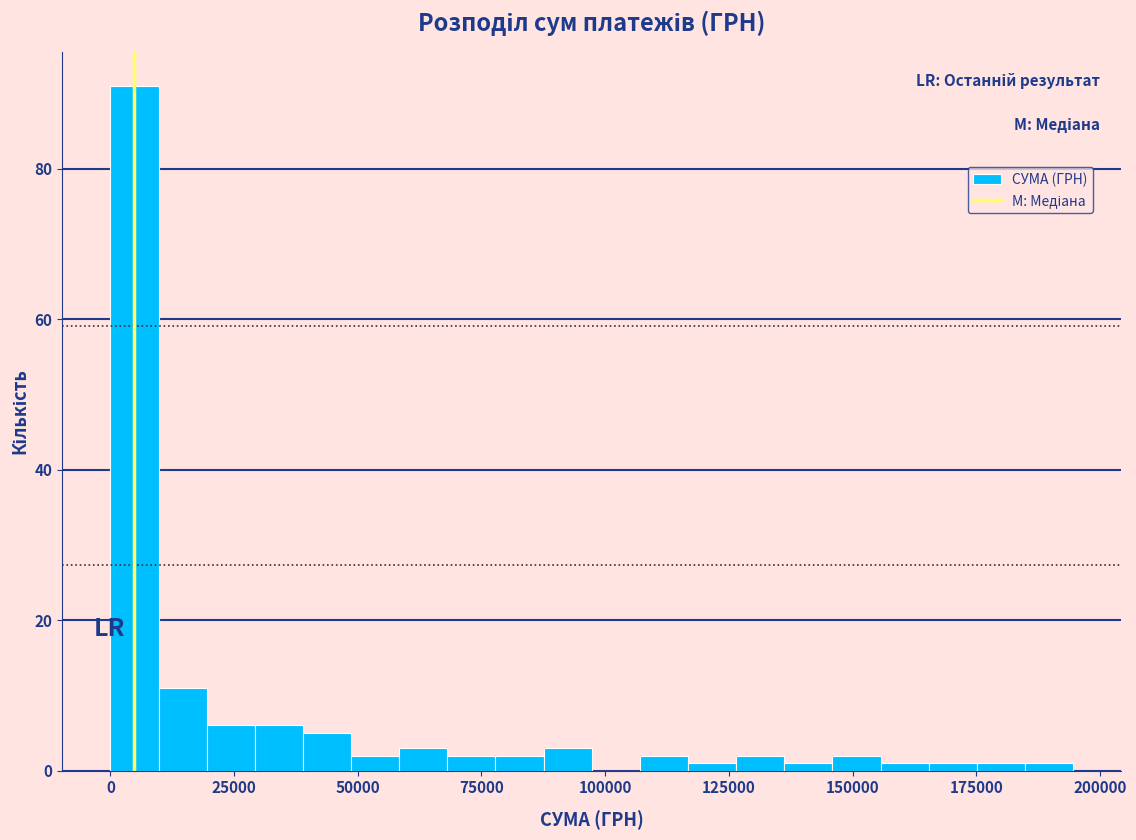

Read against the x-axis, roughly where is the centre of the tallest bar?

5000